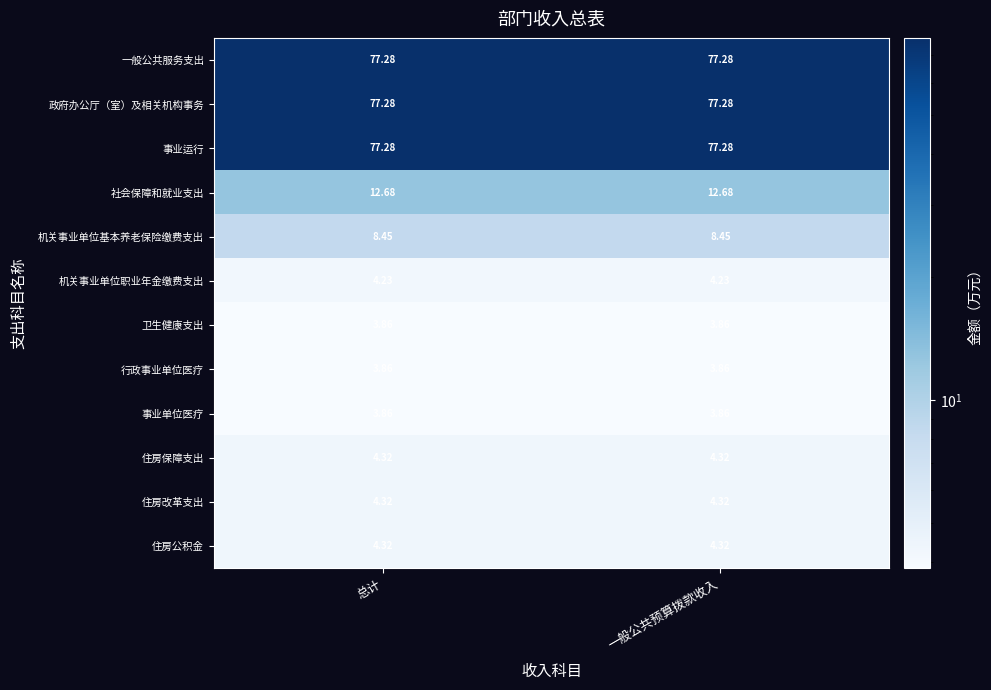

Is the value of 一般公共服务支出 at 一般公共预算拨款收入 greater than the value of 卫生健康支出 at 一般公共预算拨款收入?

Yes